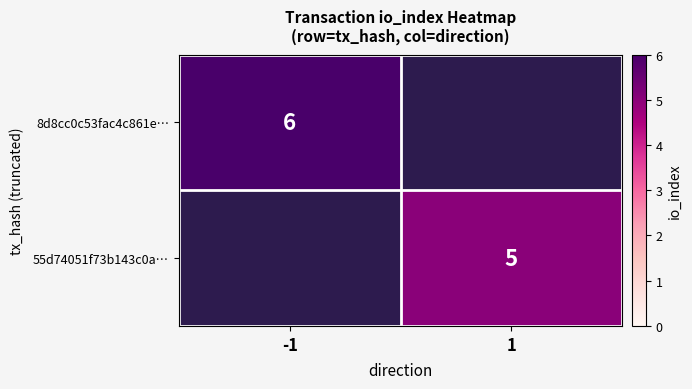

True or false: 55d74051f73b143c0a… has a value of 5 at 1.

True